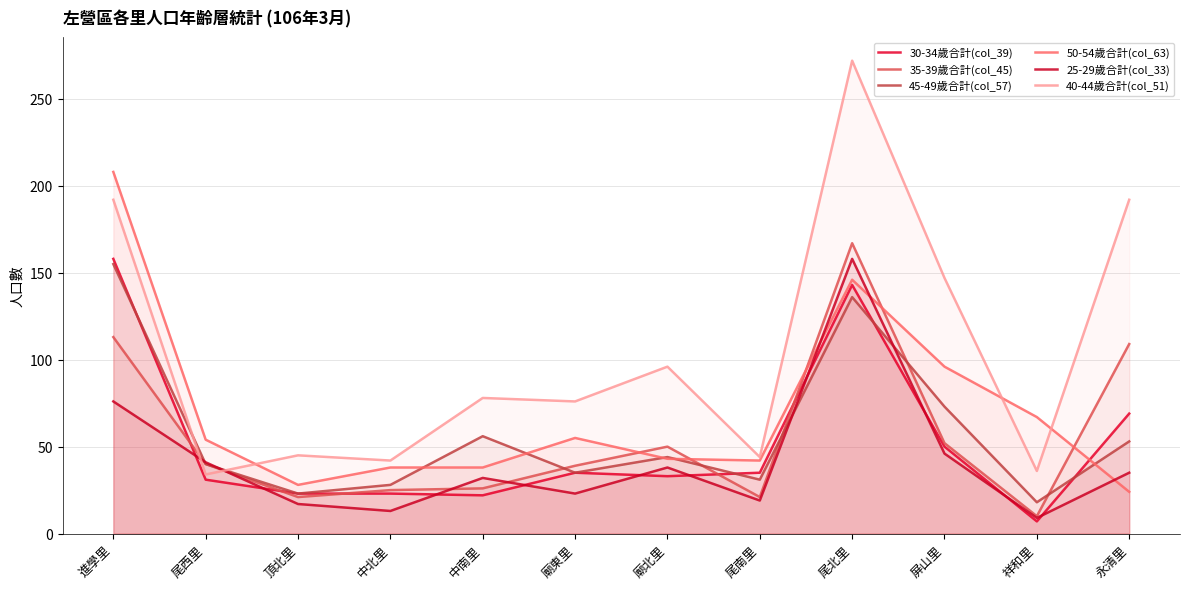

What is the greatest value displayed?

272